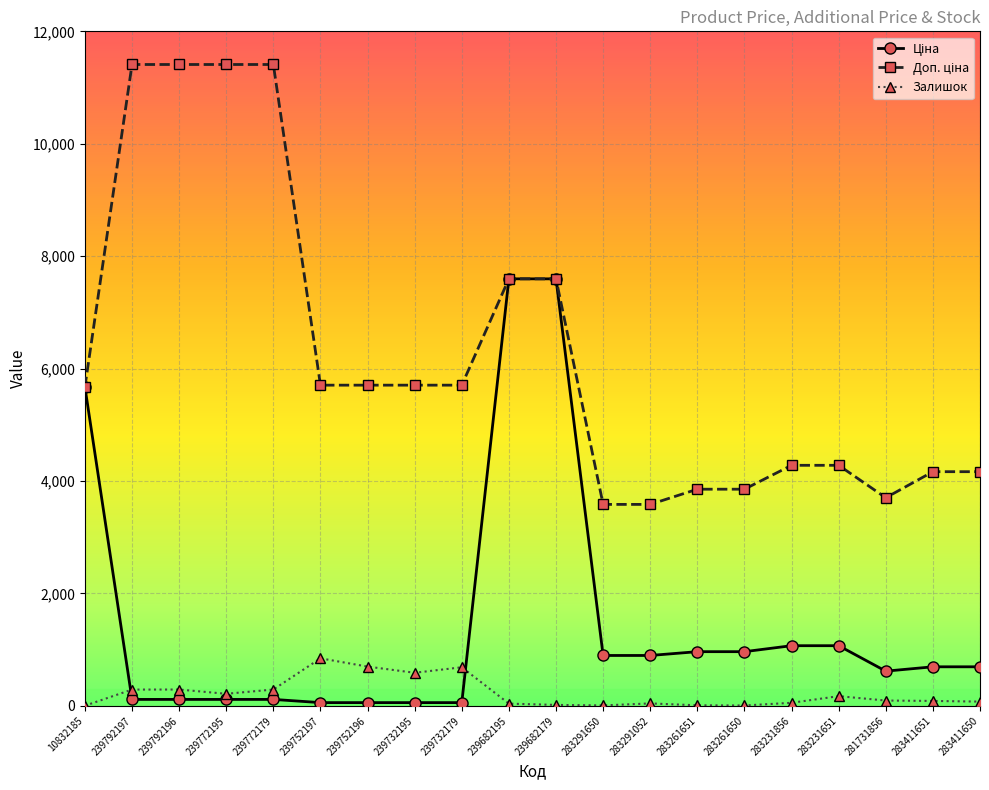

What is the difference between the maximum and second lowest values in the Залишок series?

839.0